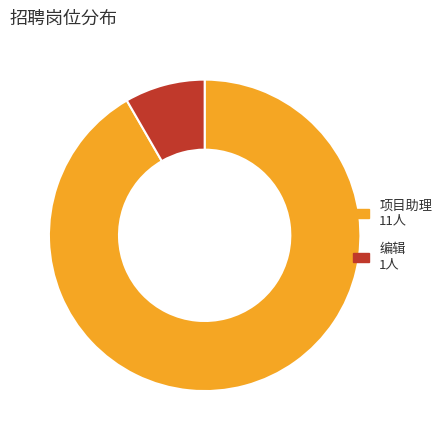

How many slices are in this pie chart?

2